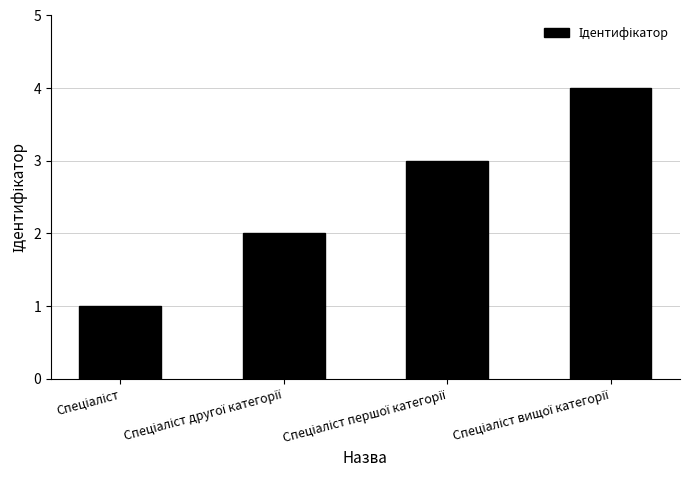

Does the chart contain stacked bars?

No